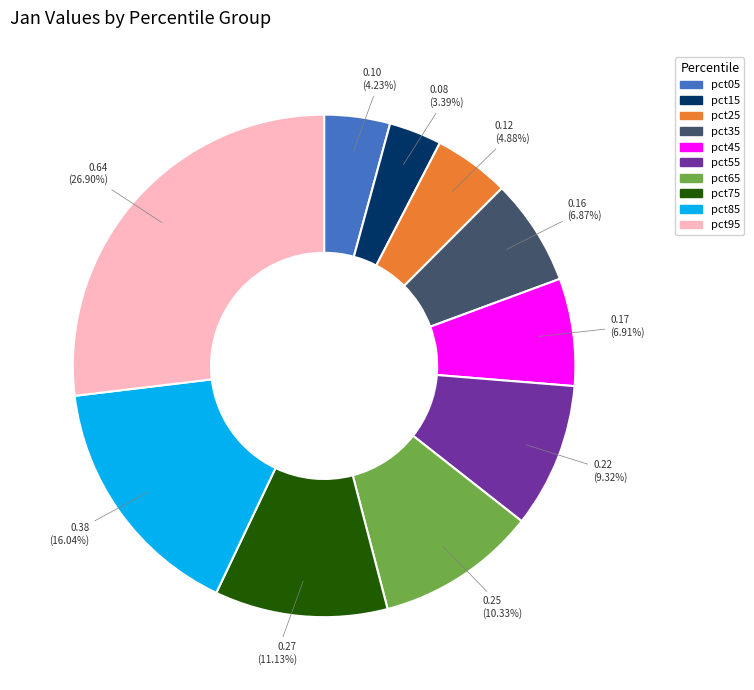

To the nearest percent, what portion does pct35 represent?

7%